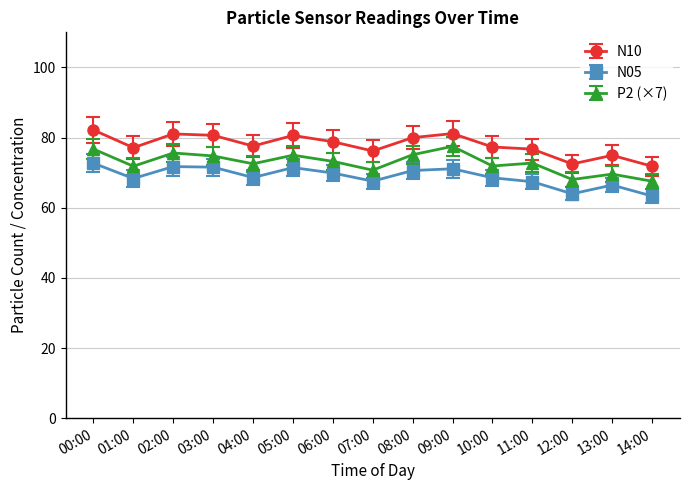

True or false: N05 and P2 (×7) cross at least once.

False